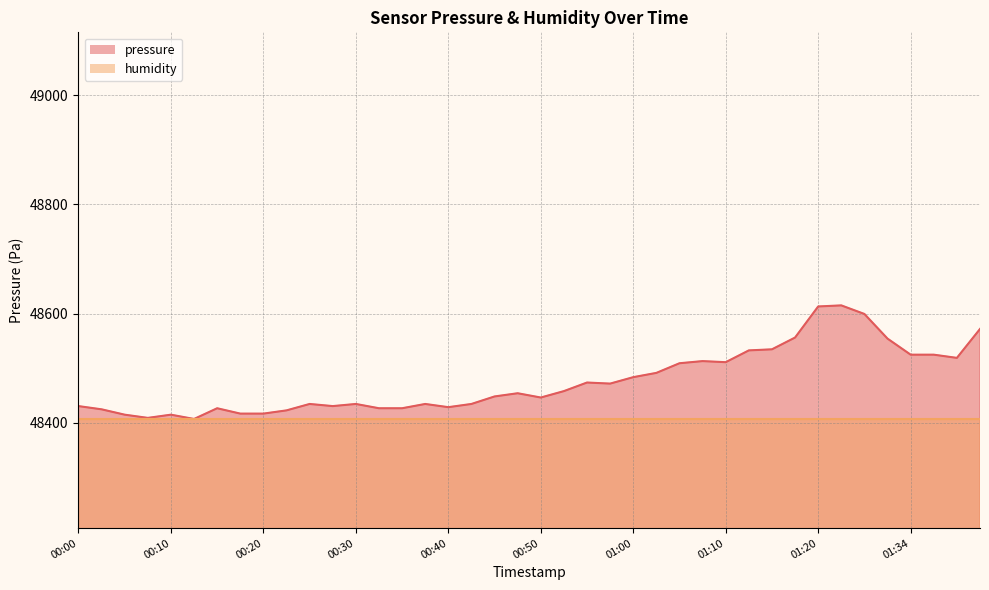

True or false: there are more than 2 points higher than both neighbors.

True